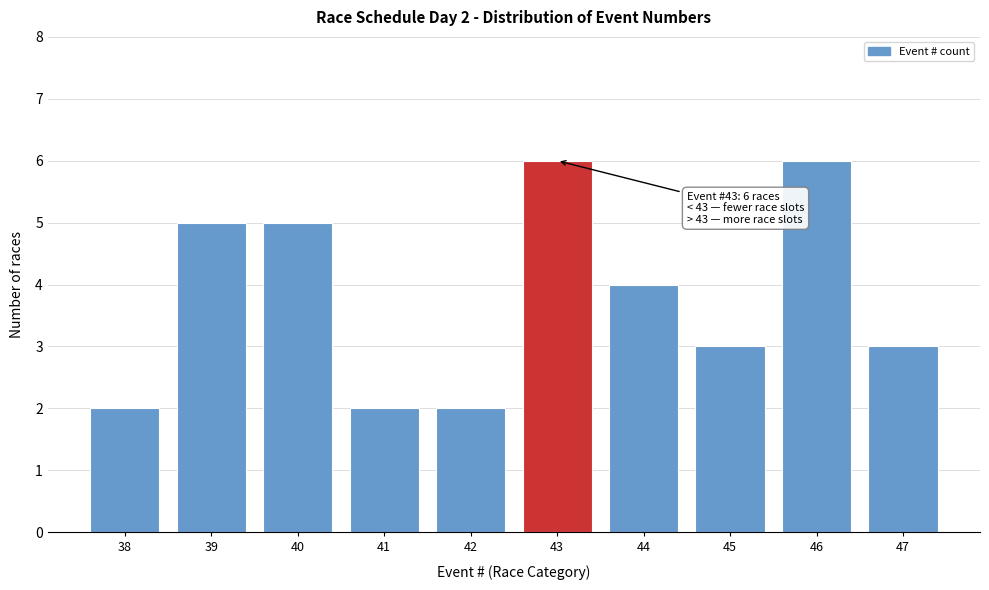

Reading left to right, list all the values displayed in this chart.

38=2	39=5	40=5	41=2	42=2	43=6	44=4	45=3	46=6	47=3